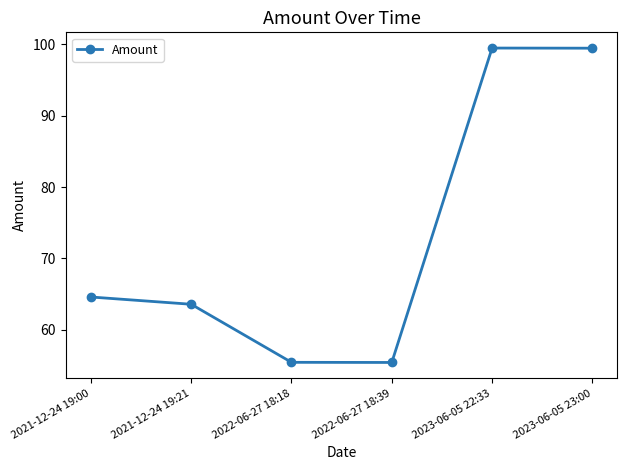

What is the minimum value shown in the chart?

55.4